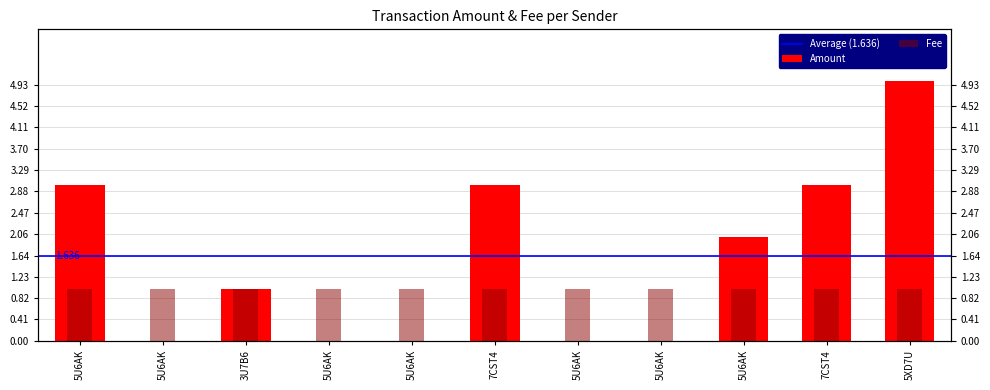

What is the ratio of the value at 5U6AK to the value at 7CST4?

1.0